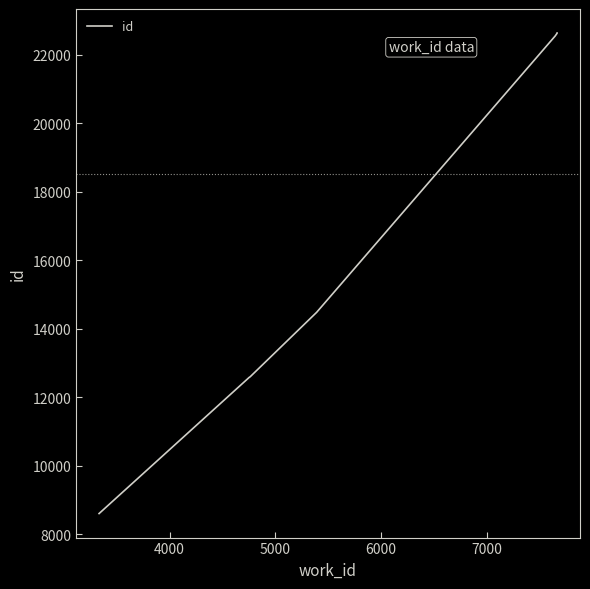

What is the sum of all values?

173829